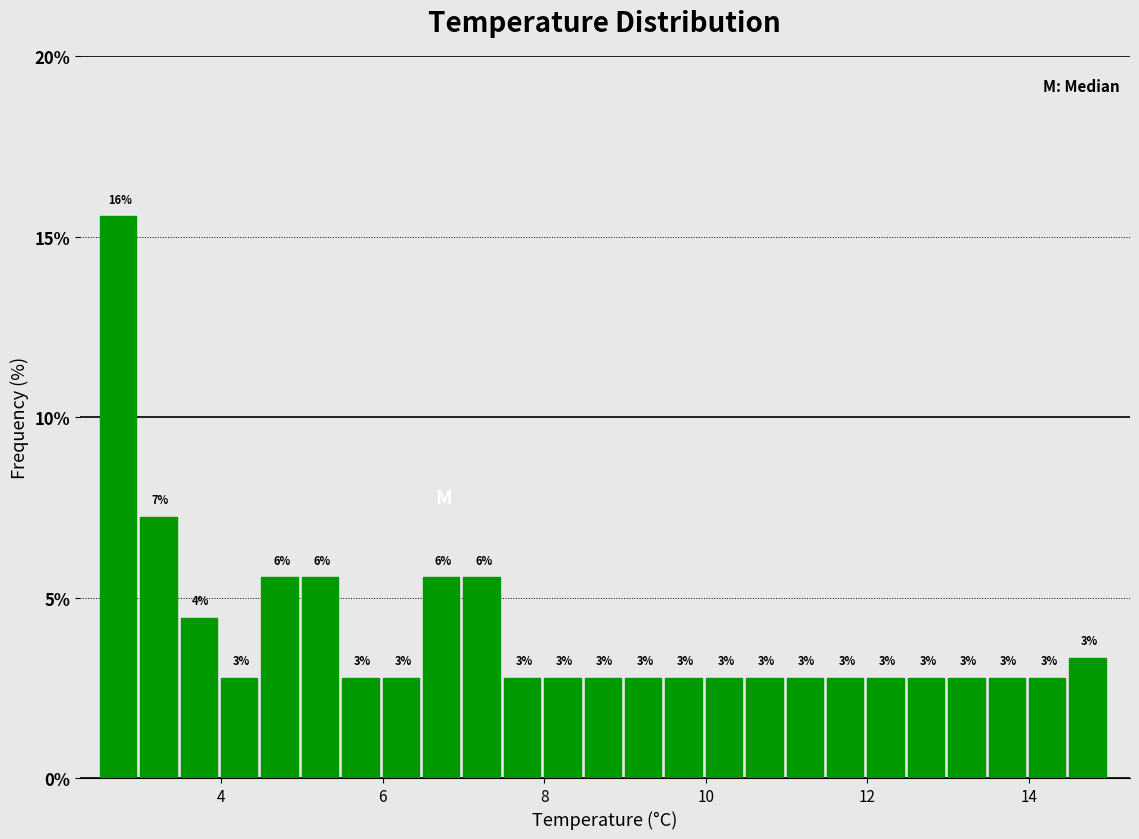

Around what value on the x-axis is the tallest bar? Give the approximate position of its centre, as read against the axis.

2.8